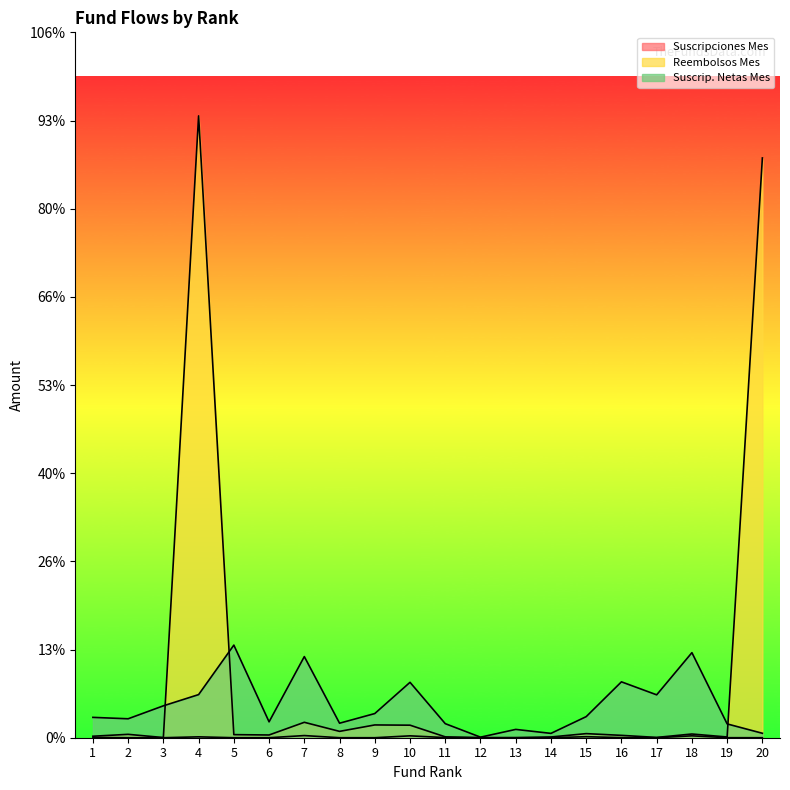

How many interior local valleys does the Suscrip. Netas Mes series have?

6